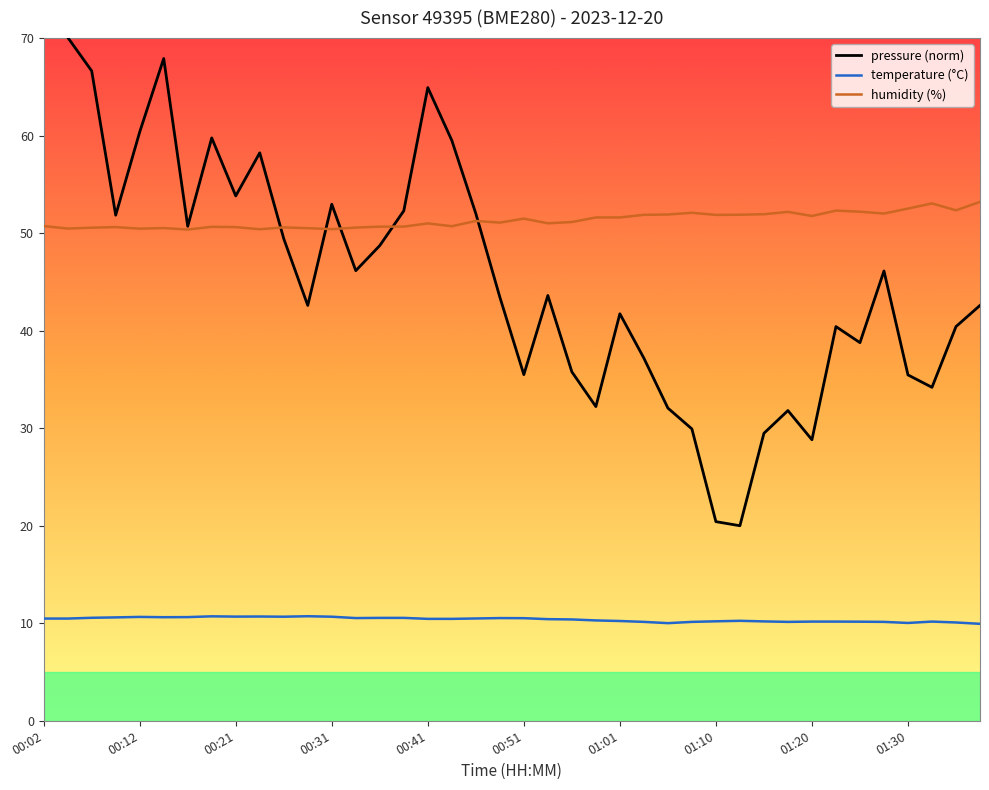

The pressure (norm) series shows 59.5 at 17. True or false?

True